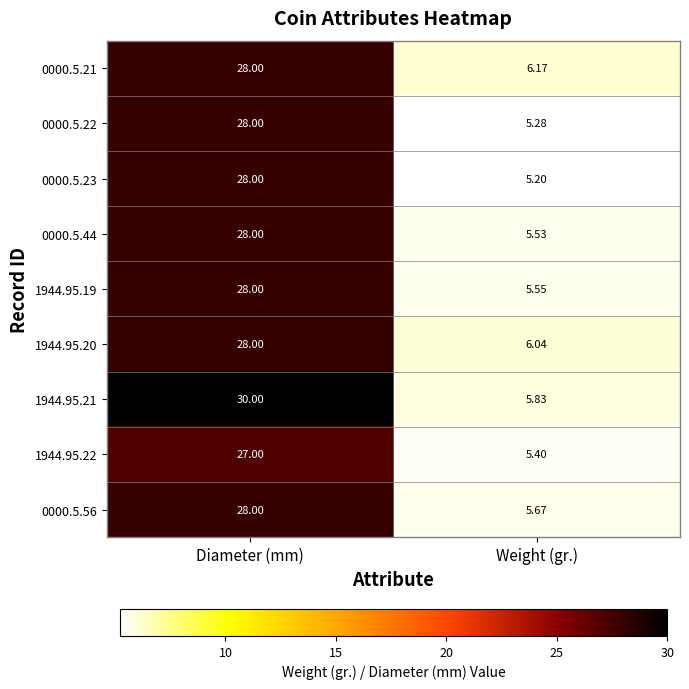

At which category is the sum across all series the highest?

Diameter (mm)